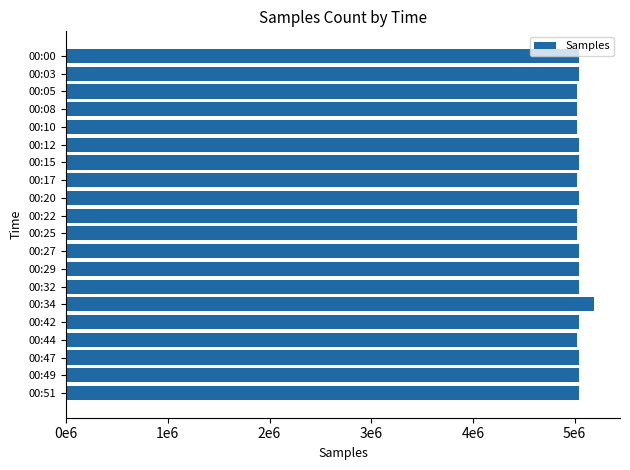

What is the smallest value displayed?

5023953